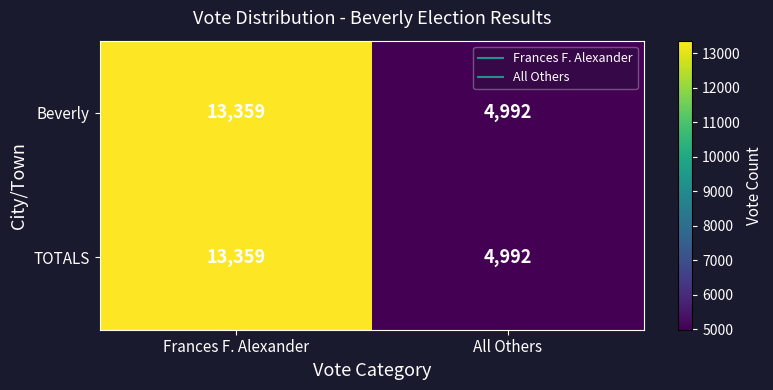

What is the maximum value shown in the chart?

13359